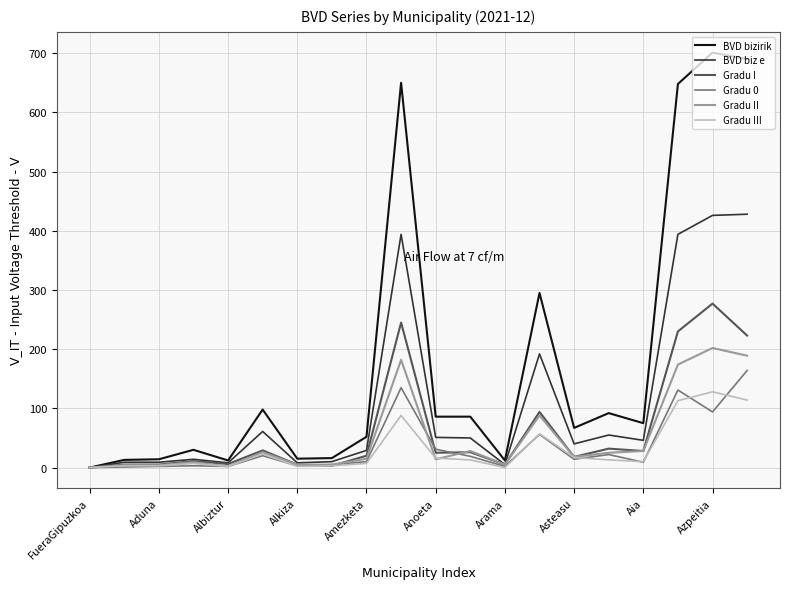

What is the greatest value displayed?

701